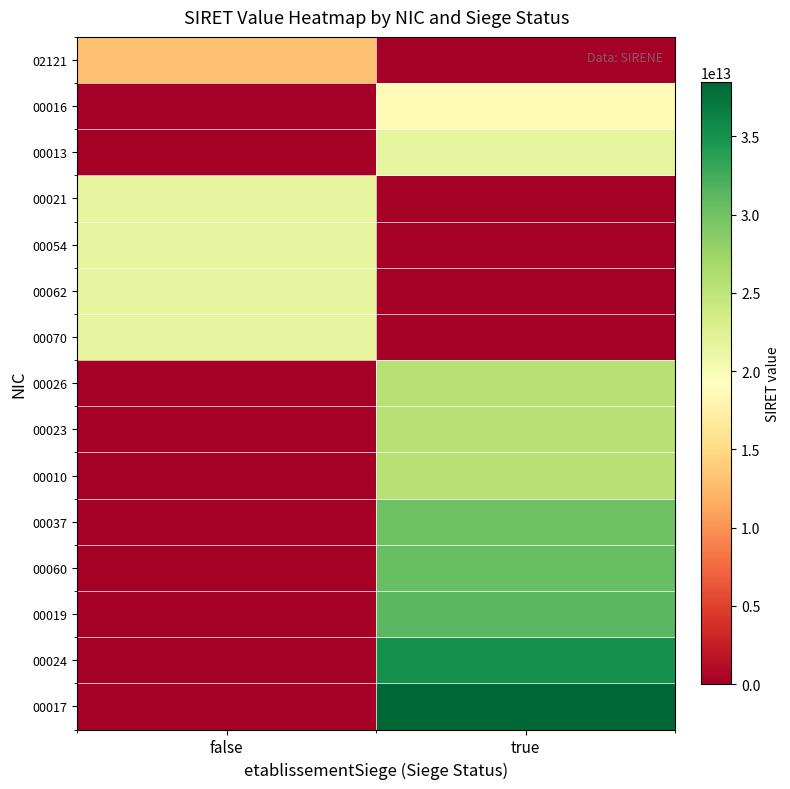

Reading right to left, extract all data points from this chart.

02121: true=0	false=13001779102121
00016: true=18570159600016	false=0
00013: true=21570026100013	false=0
00021: true=0	false=21570026100021
00054: true=0	false=21570026100054
00062: true=0	false=21570026100062
00070: true=0	false=21570026100070
00026: true=25570480100026	false=0
00023: true=25570485000023	false=0
00010: true=25570522000010	false=0
00037: true=30079882400037	false=0
00060: true=30617160400060	false=0
00019: true=31266445100019	false=0
00024: true=35140827300024	false=0
00017: true=38447749300017	false=0